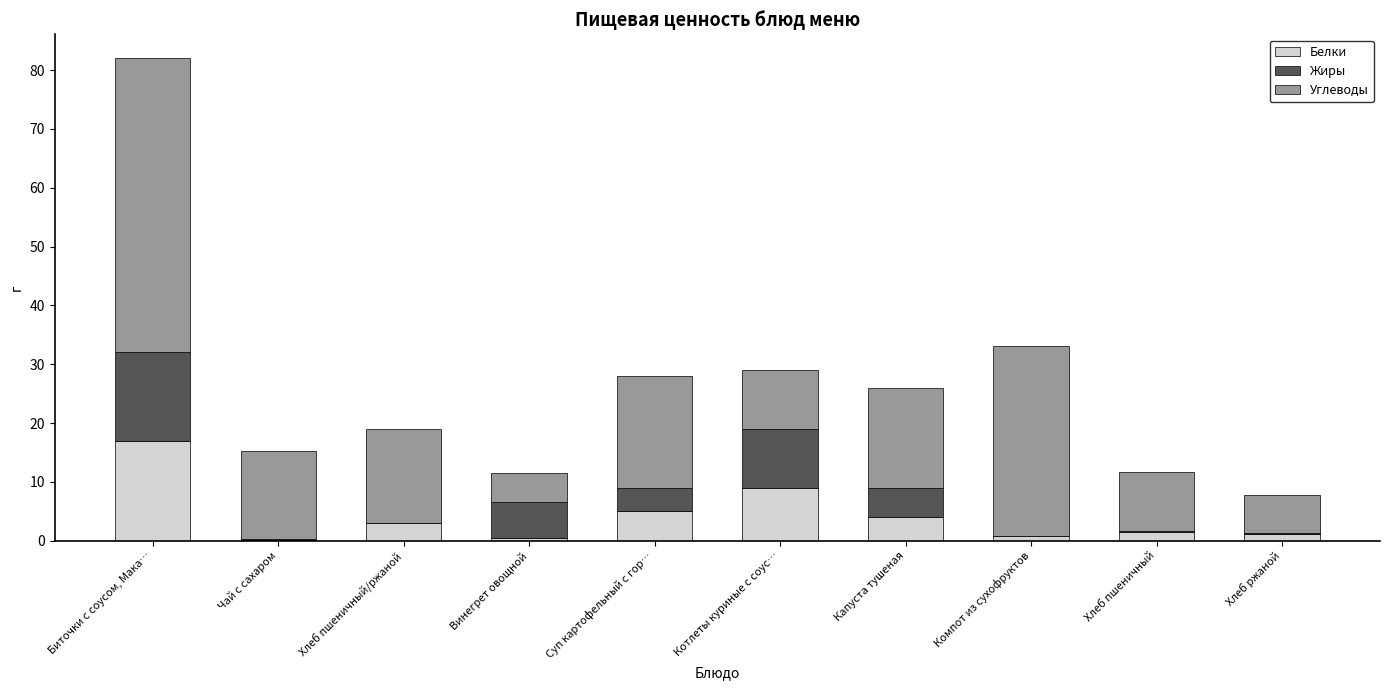

The value of Белки at Биточки с соусом, Мака… is 24.1. True or false?

False